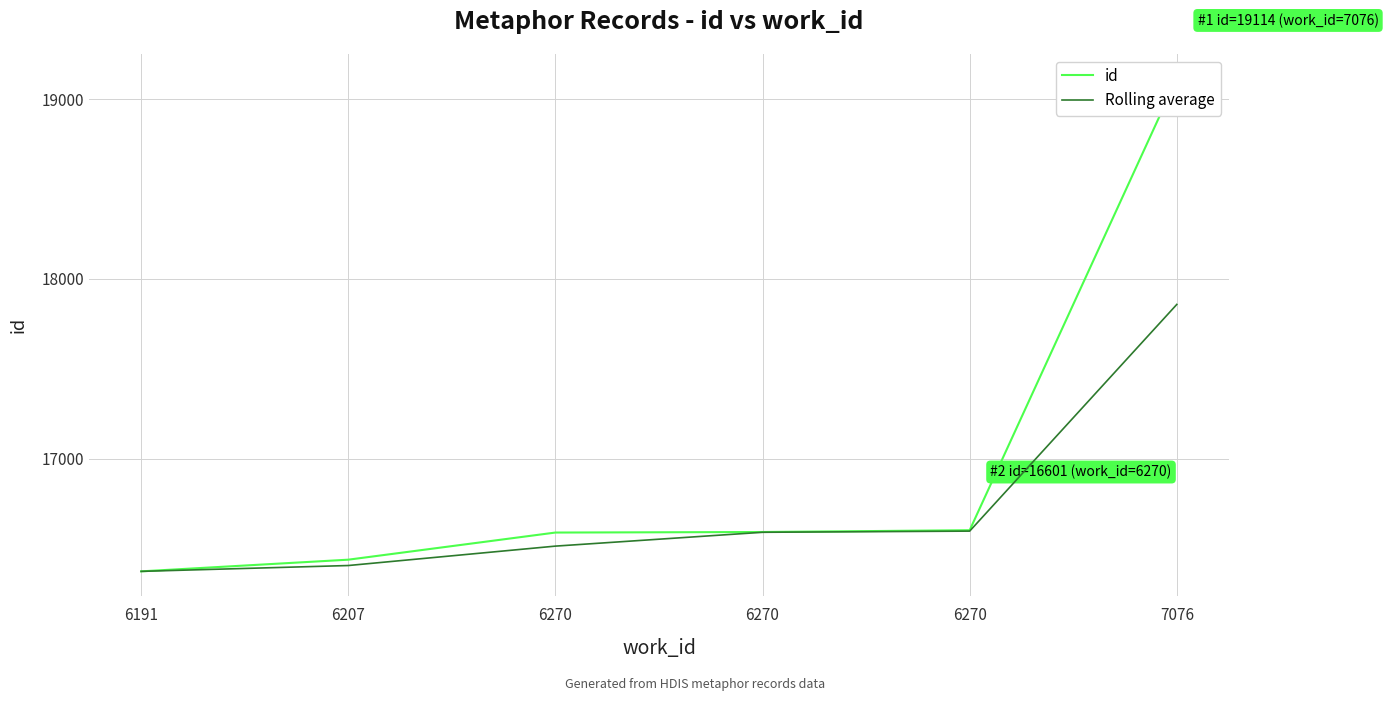

Does the chart have visible grid lines?

Yes